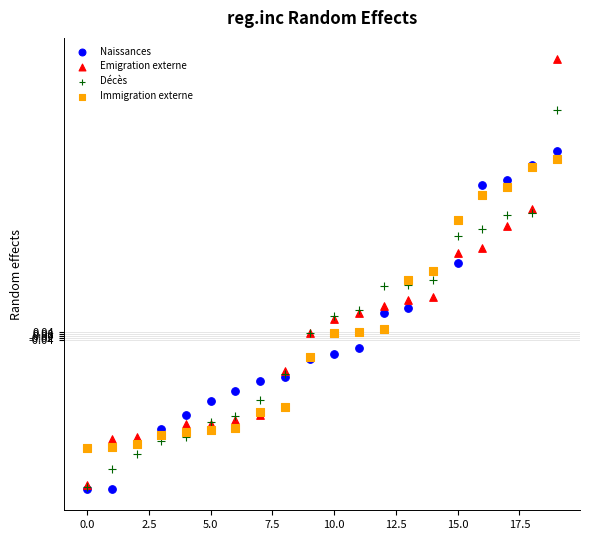

What are all the series names shown in the legend?

Naissances, Emigration externe, Décès, Immigration externe